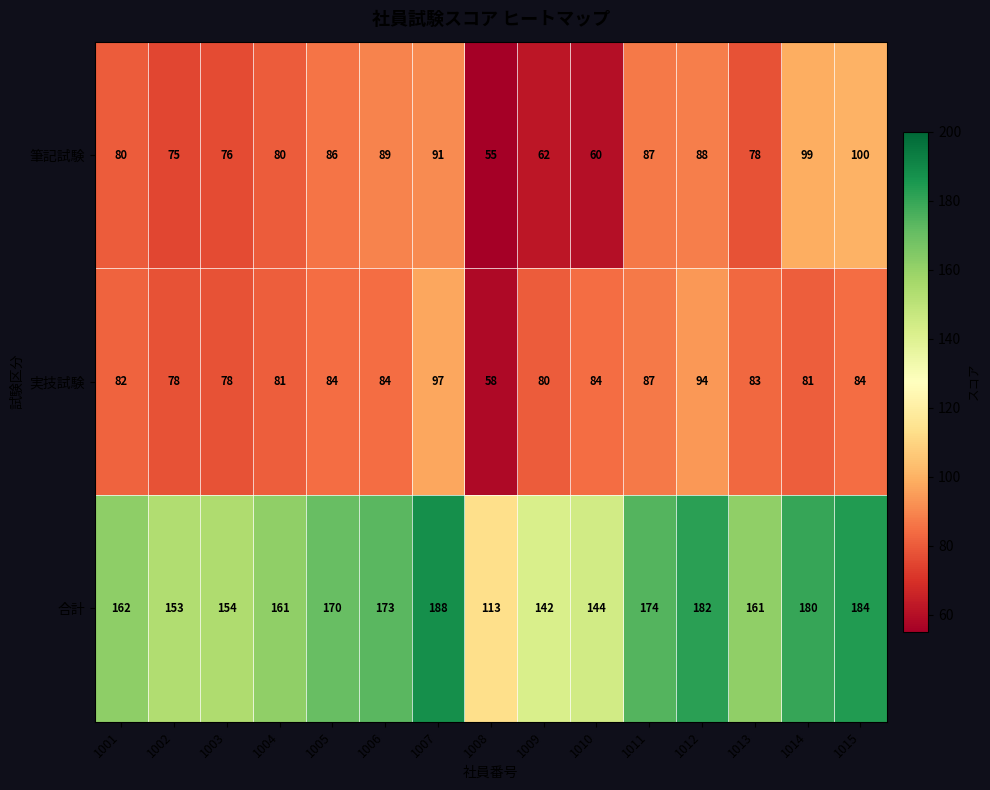

The 筆記試験 series shows 38 at 1004. True or false?

False